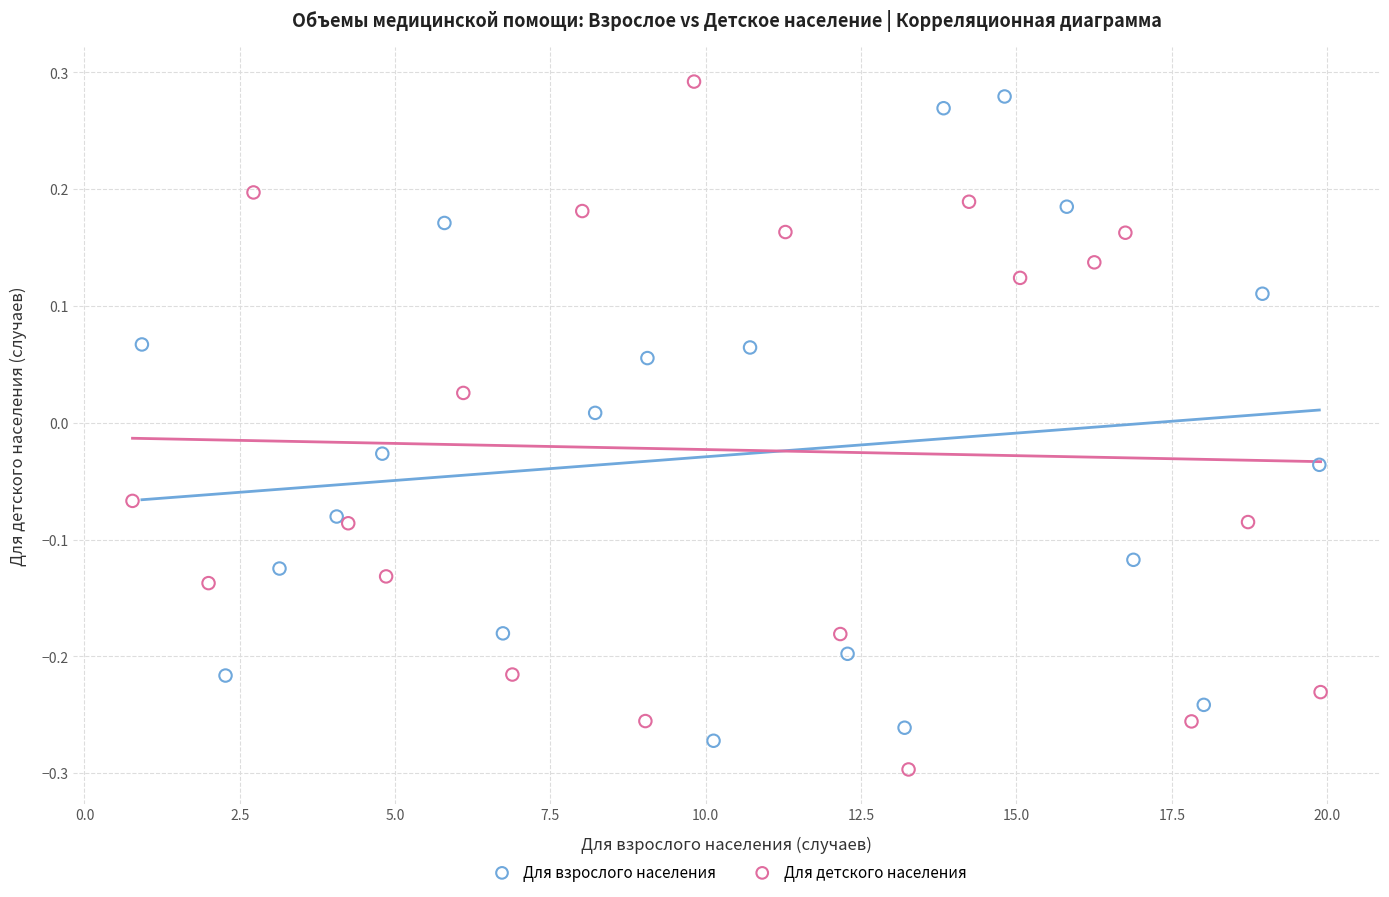

Which series has the widest spread of Y values?

Для детского населения